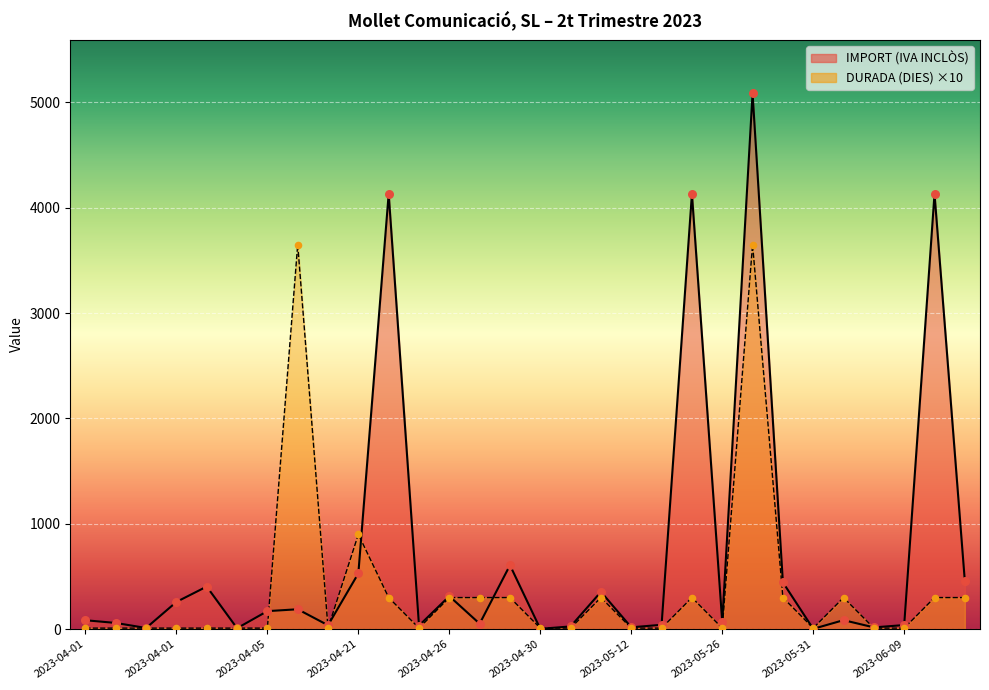

Which series has the widest spread of Y values?

IMPORT (IVA INCLÒS)